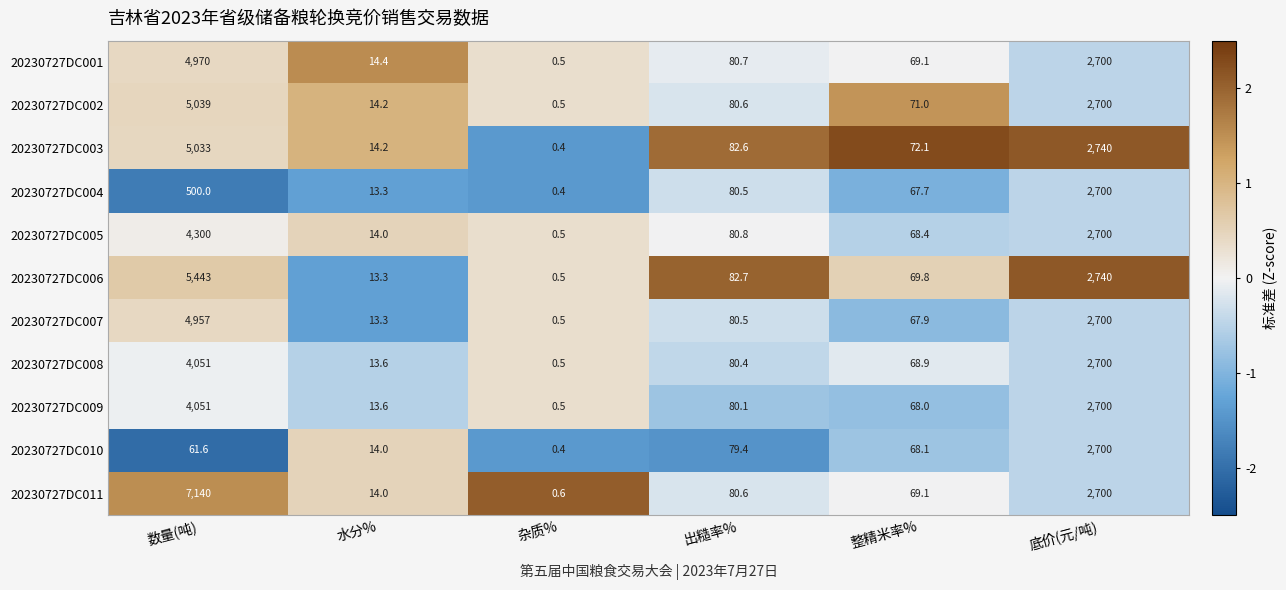

The value of 20230727DC011 at 水分% is 22.4. True or false?

False